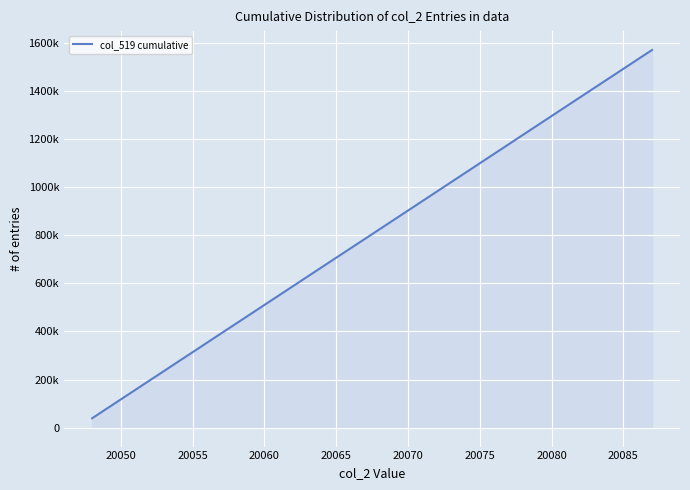

Does the chart display data point markers on the line(s)?

No